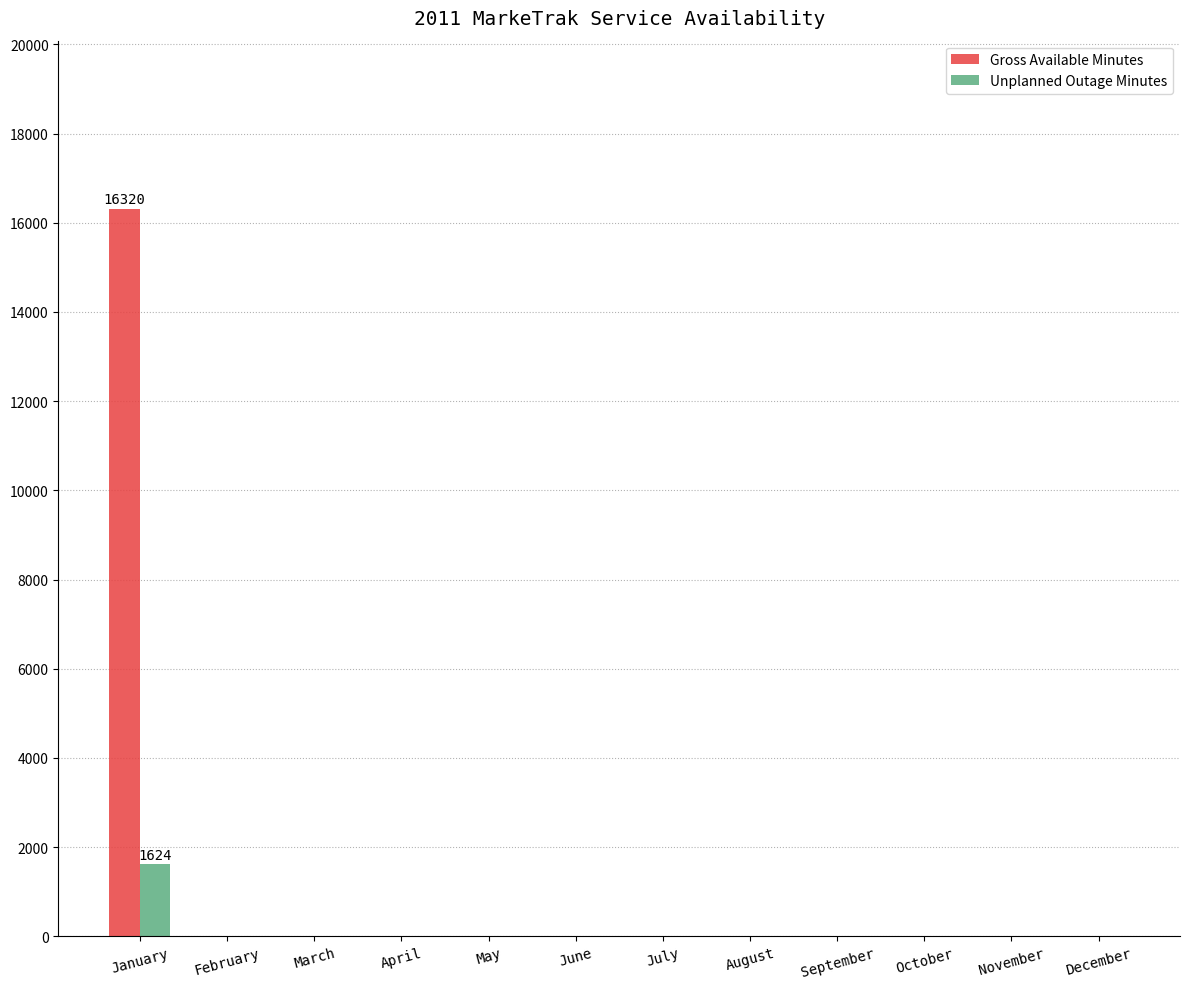

The Gross Available Minutes series shows -8278 at March. True or false?

False